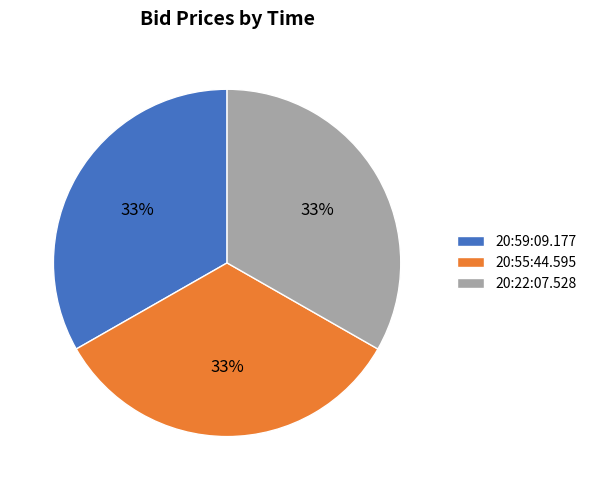

Combined, do 20:59:09.177 and 20:22:07.528 account for over 50%?

Yes